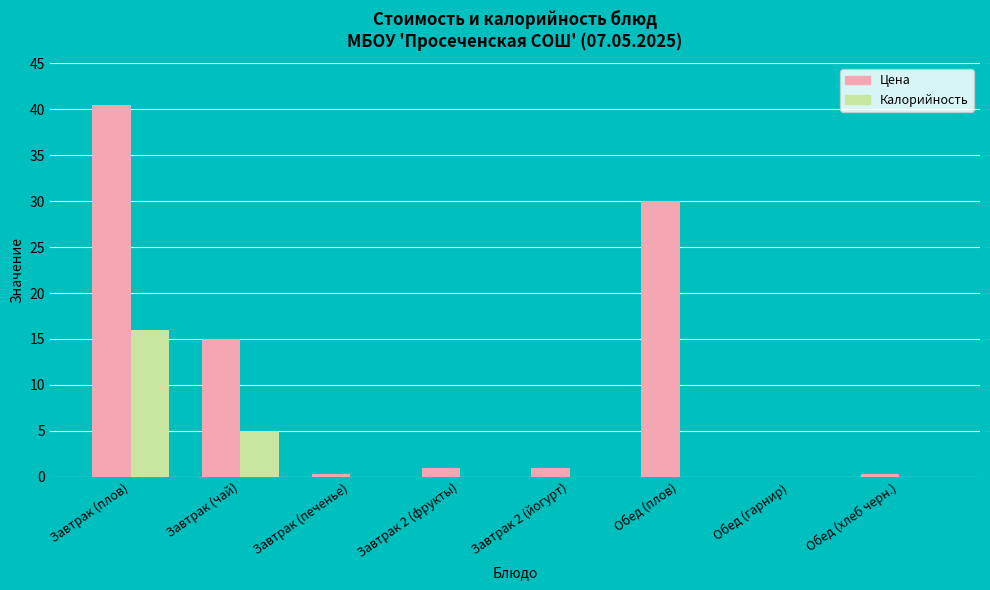

What is the approximate value of Цена at Обед (плов)?

30.0